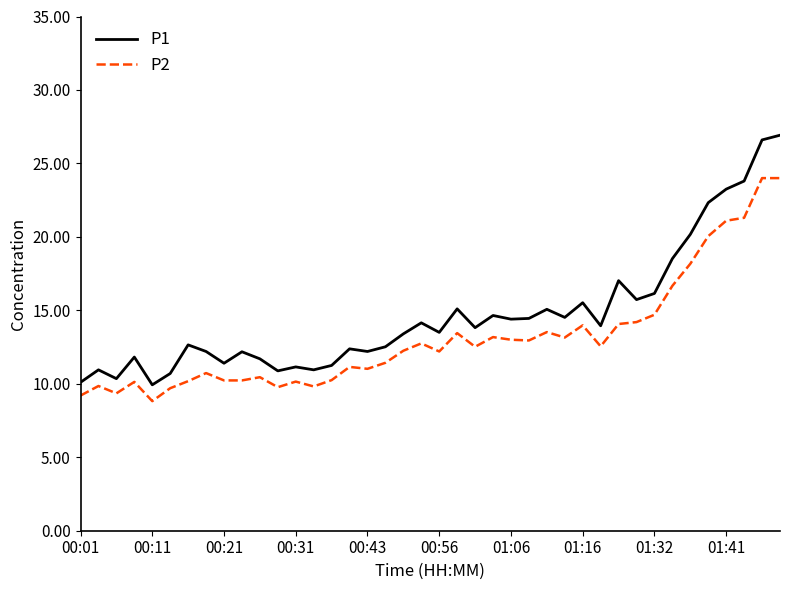

List the series in order of their peak value, lowest first.

P2, P1